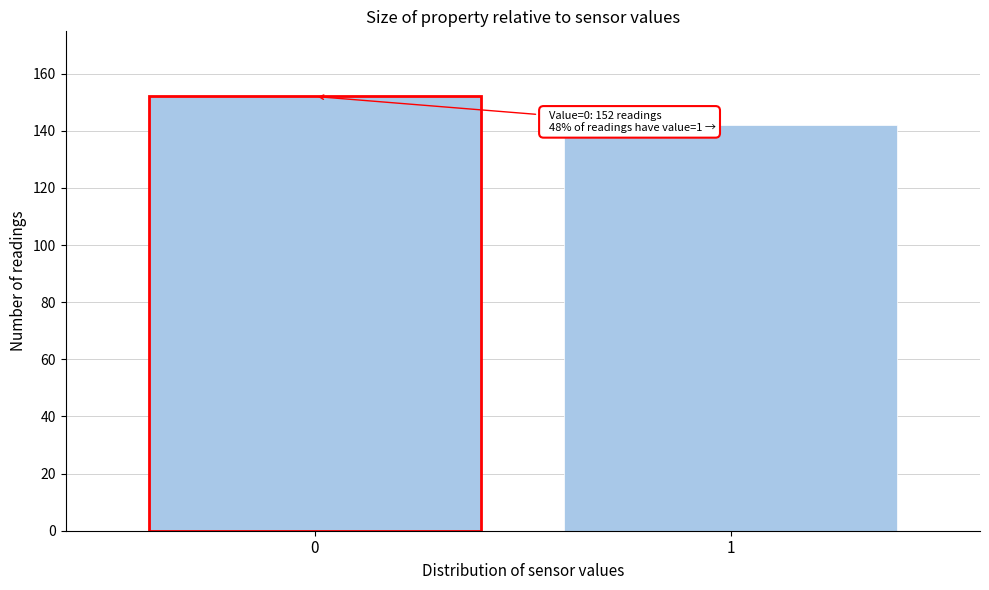

Reading right to left, list all the values displayed in this chart.

142	152